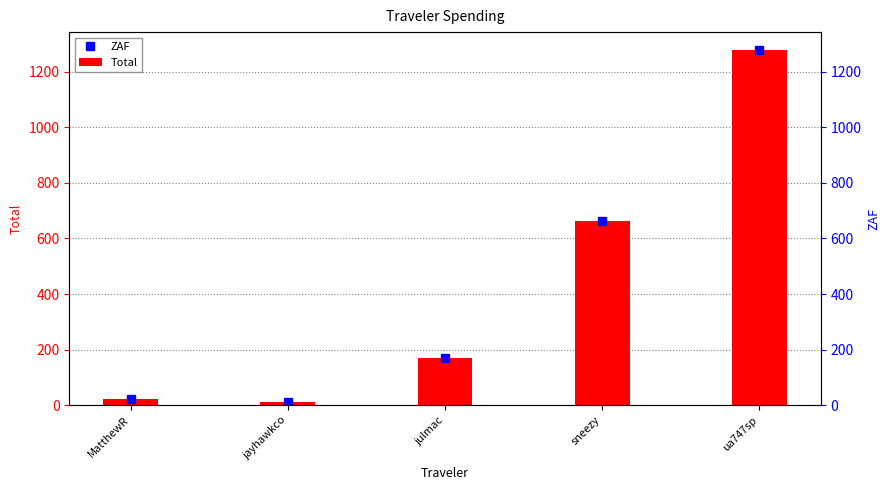

What is the maximum value for ZAF?

1278.3